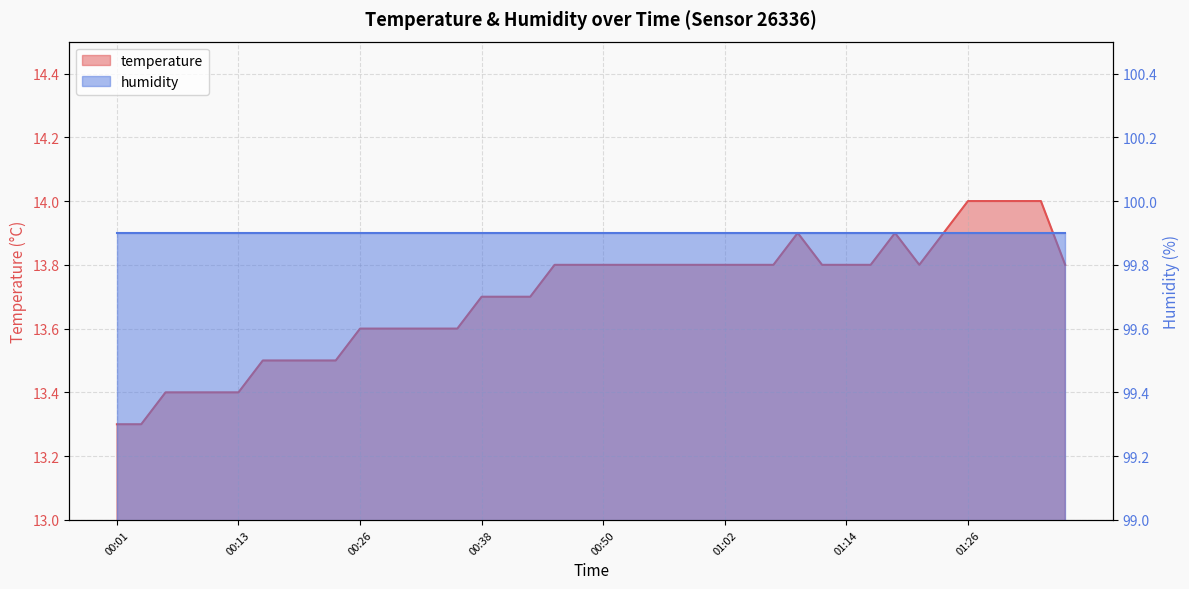

What is the approximate value at 00:23?

13.5